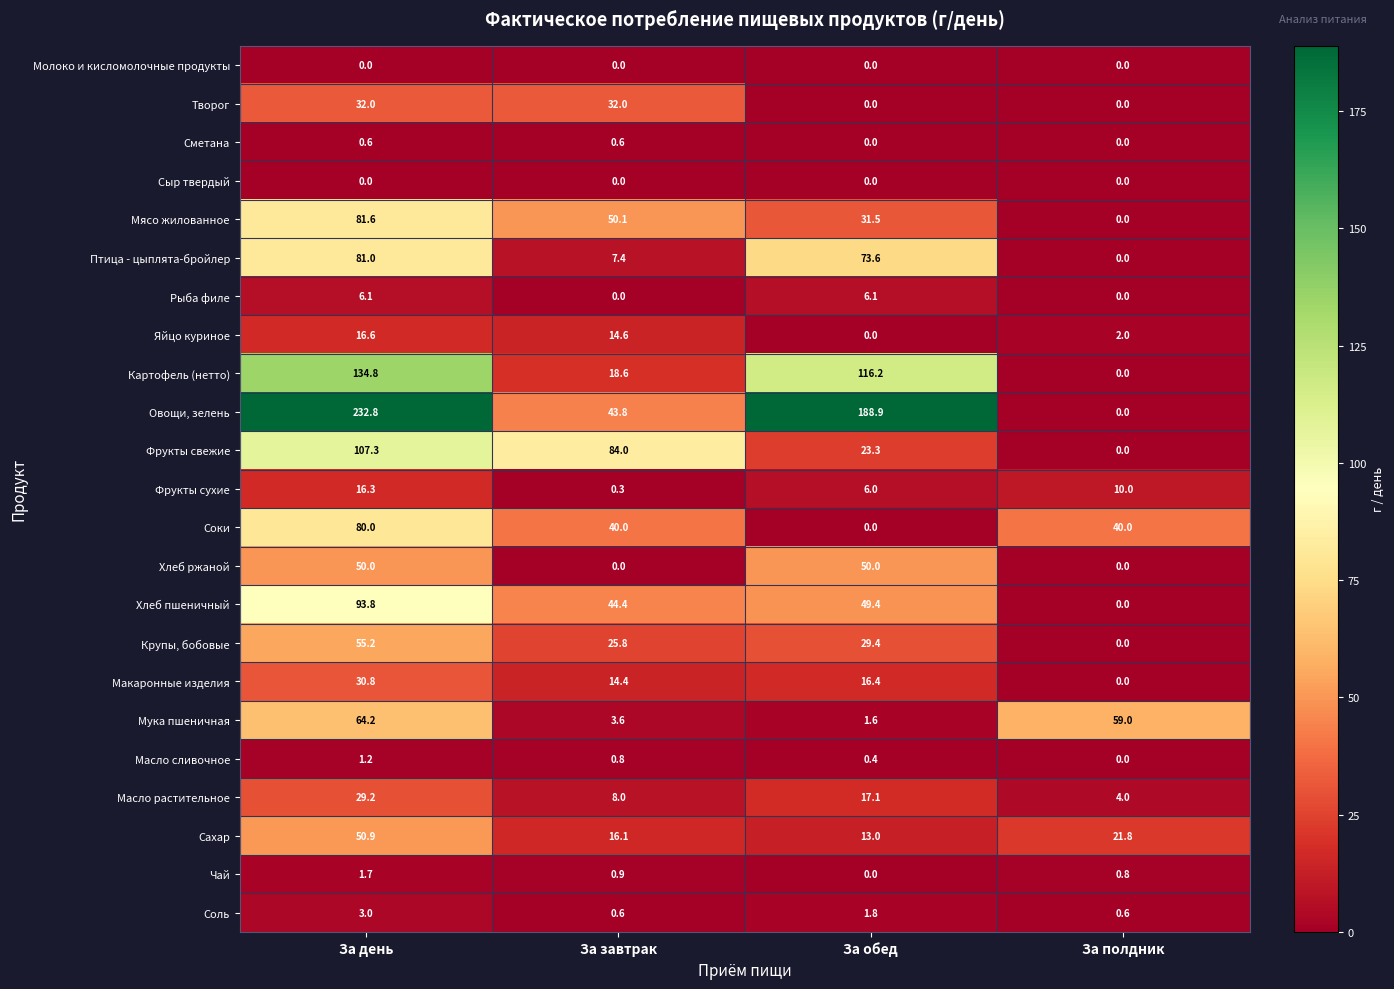

At which label is Яйцо куриное closest to 8?

За полдник